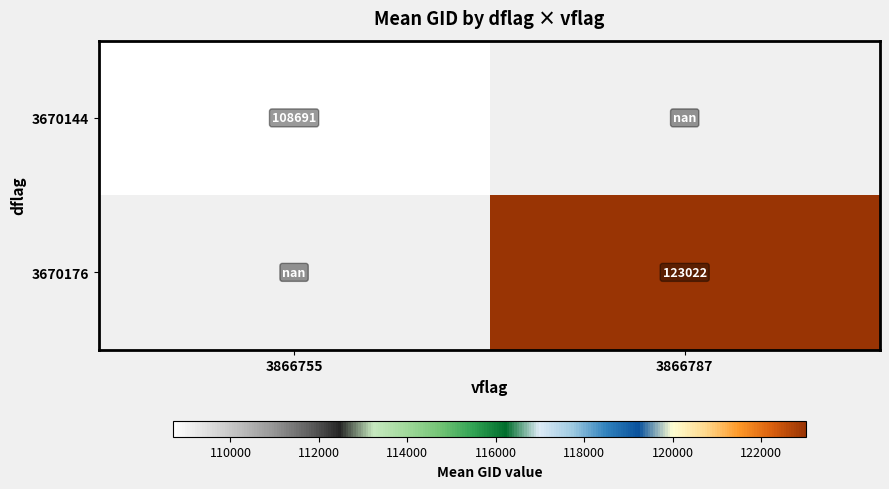

Is the value of 3670176 at 3866787 greater than the value of 3670144 at 3866755?

Yes